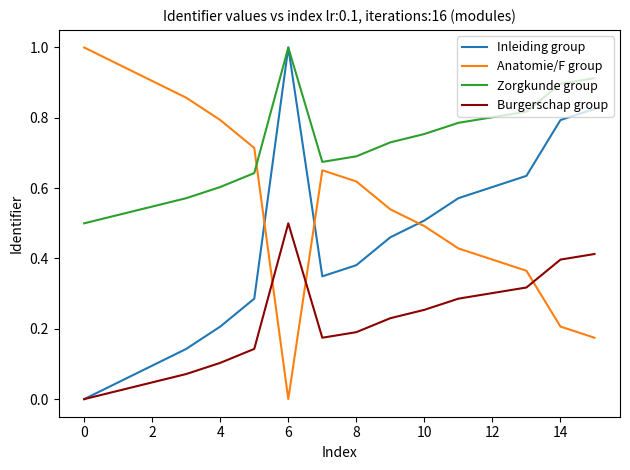

After their last crossing, which series has the higher values: Anatomie/F group or Zorgkunde group?

Zorgkunde group